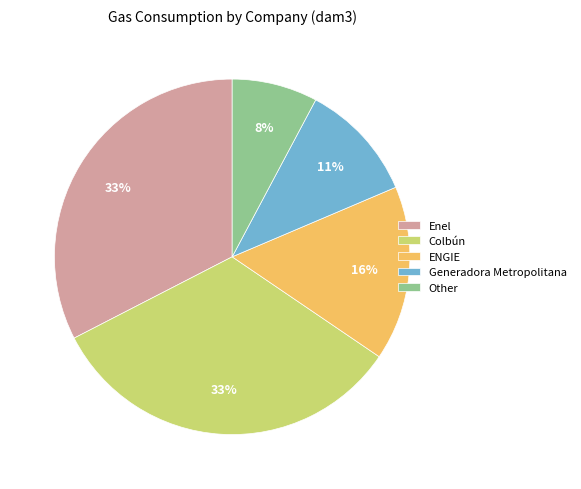

The Colbún slice represents 33% of the pie. True or false?

True